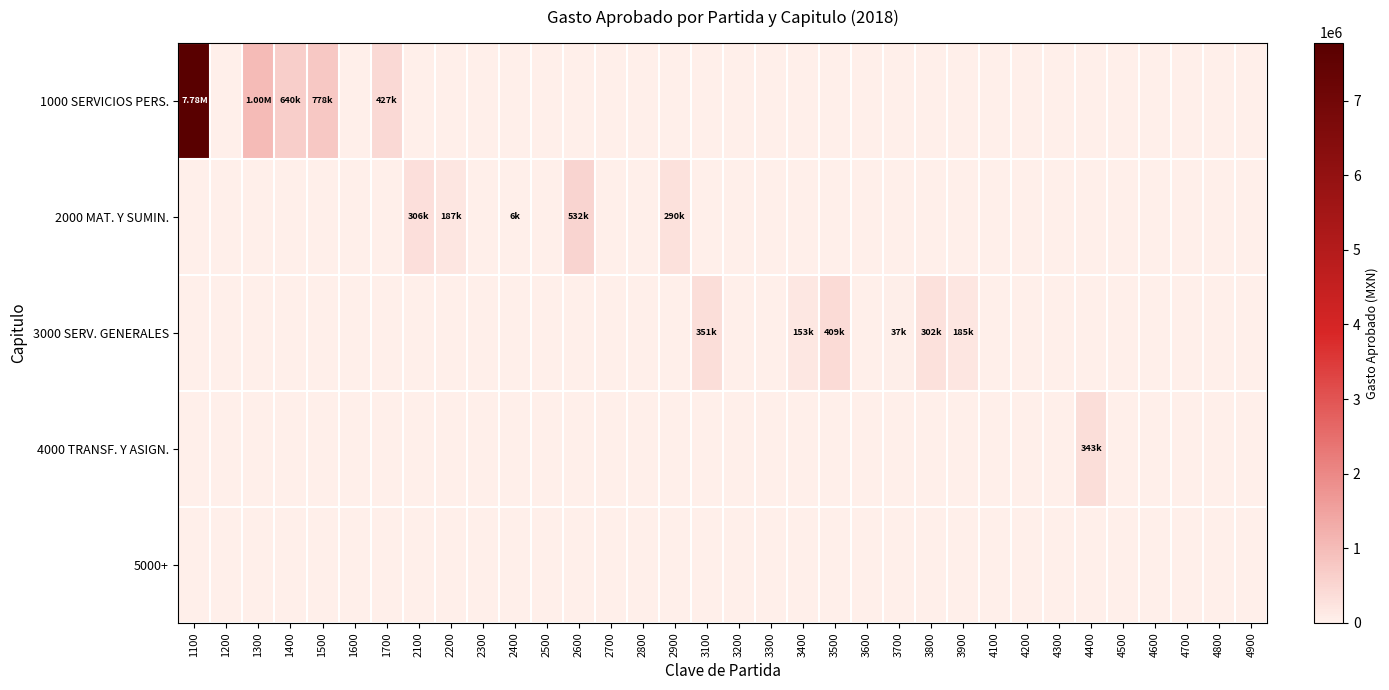

Which category has the highest value across all series?

1100